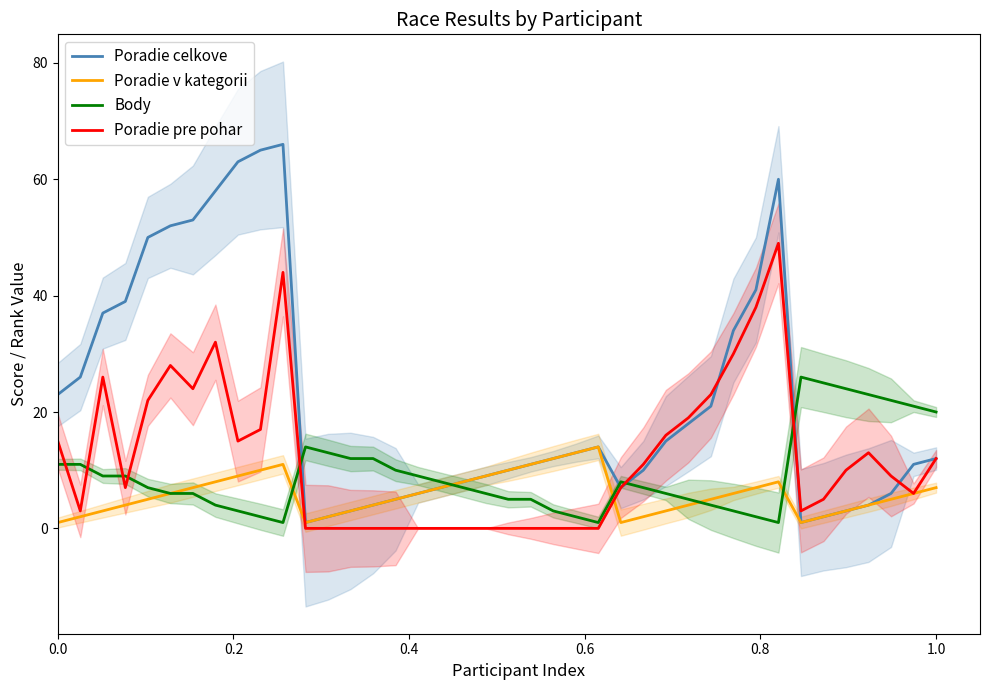

What is the maximum value for Poradie pre pohar?

49